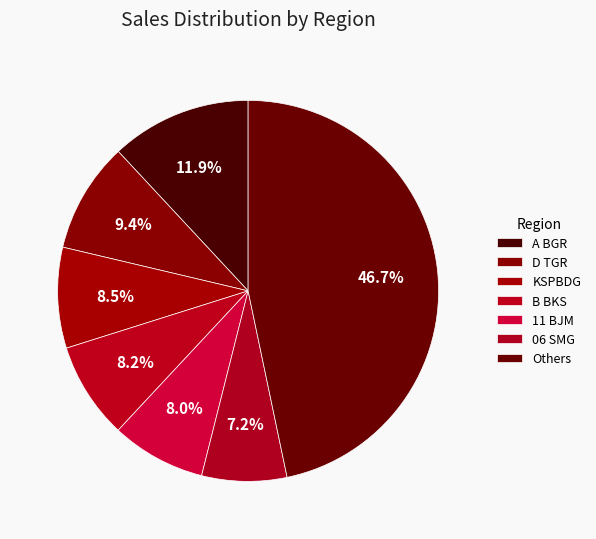

Count the number of slices in the pie.

7